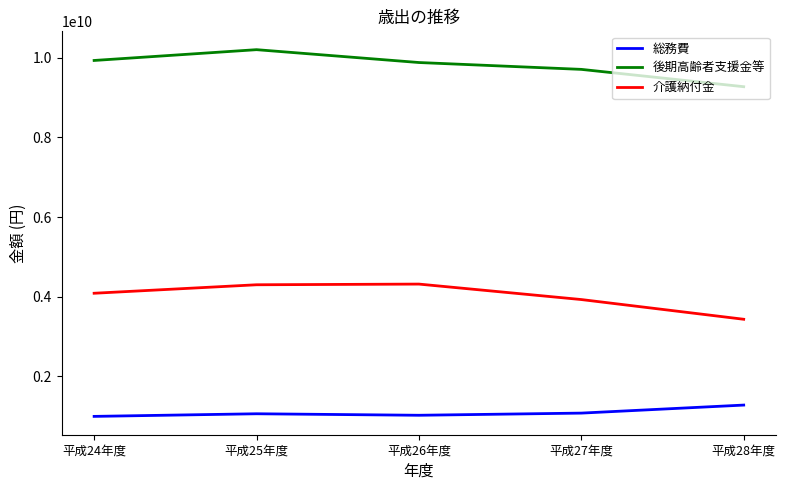

Which series has the largest total across all categories?

後期高齢者支援金等